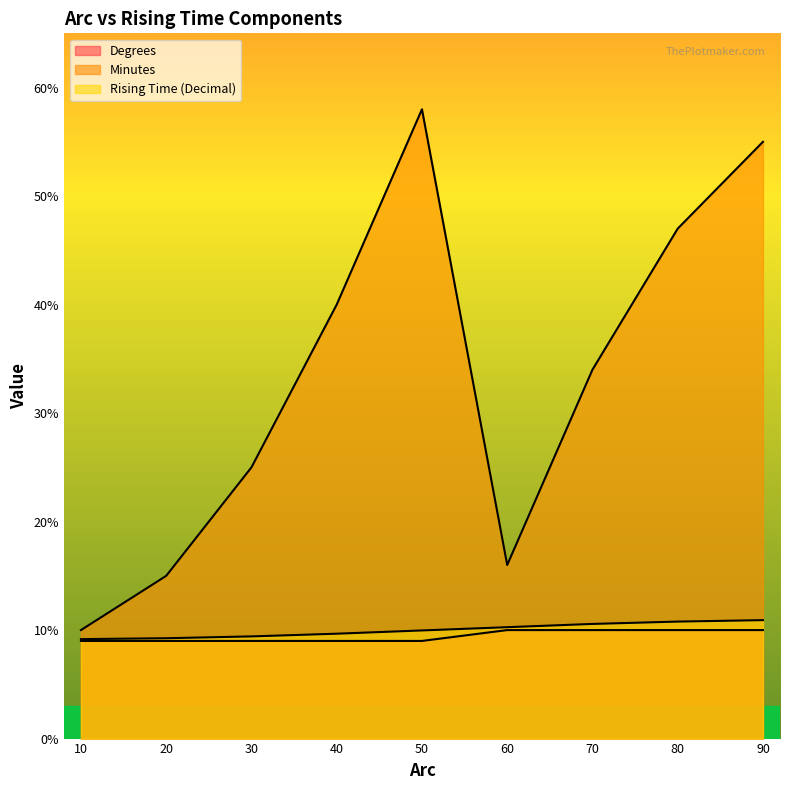

The value of Rising Time (Decimal) at 30 is 14.5. True or false?

False